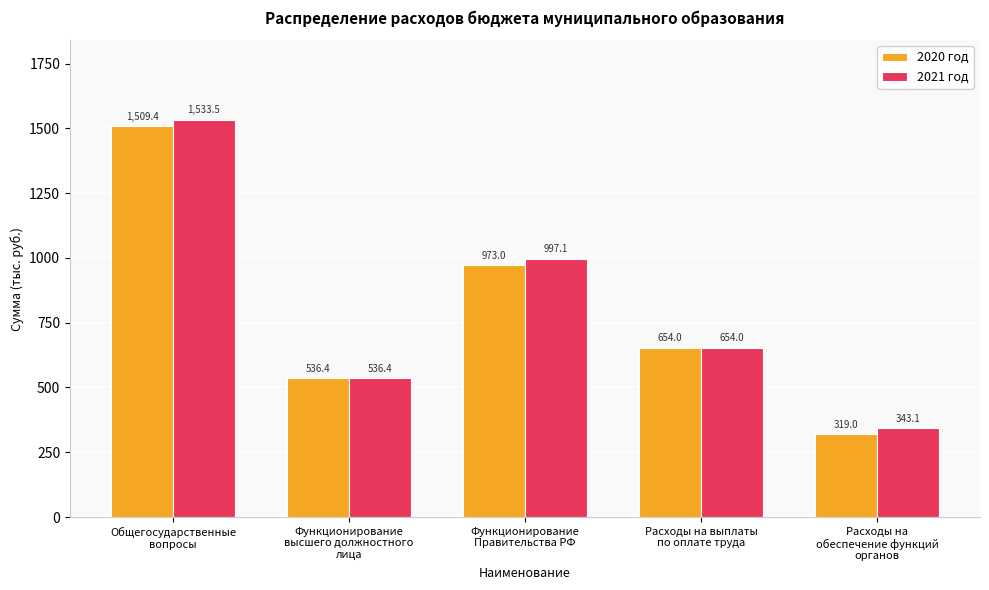

What position from the right is Расходы на выплаты
по оплате труда?

2